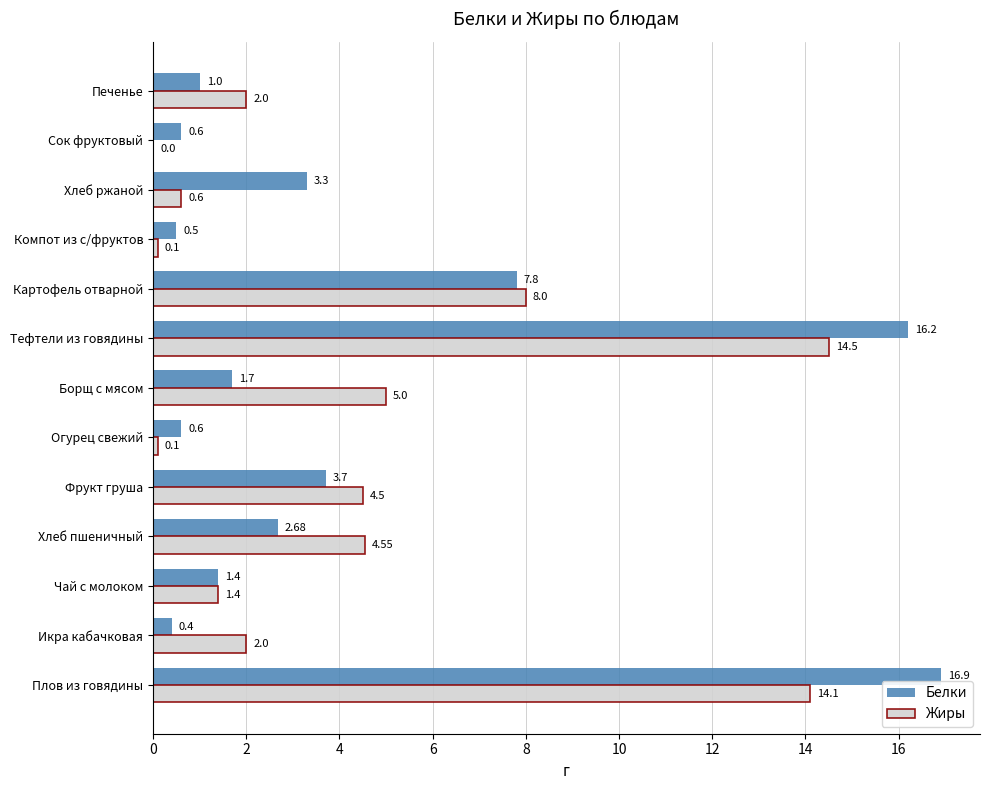

What is the sum of the Жиры values at Плов из говядины and Икра кабачковая?

16.1